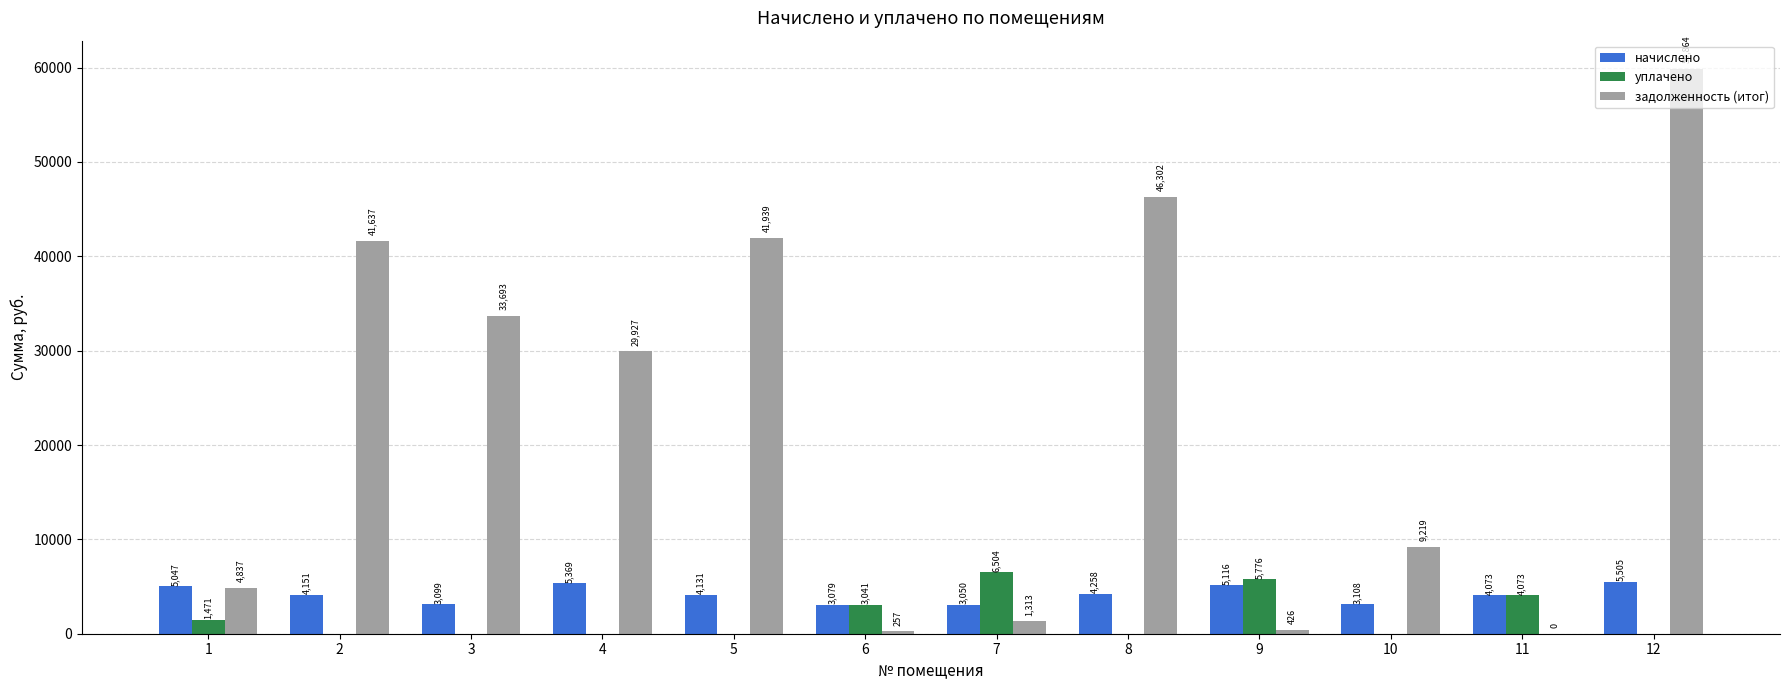

Count the number of categories in the chart.

12